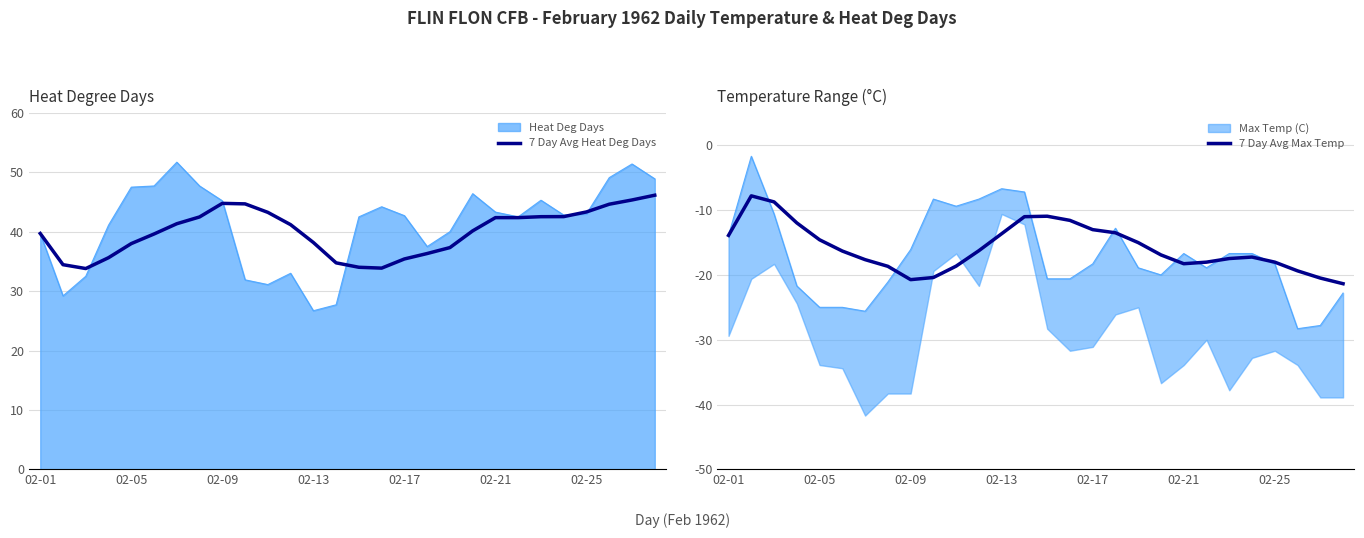

True or false: 7 Day Avg Heat Deg Days and 7 Day Avg Max Temp cross at least once.

False